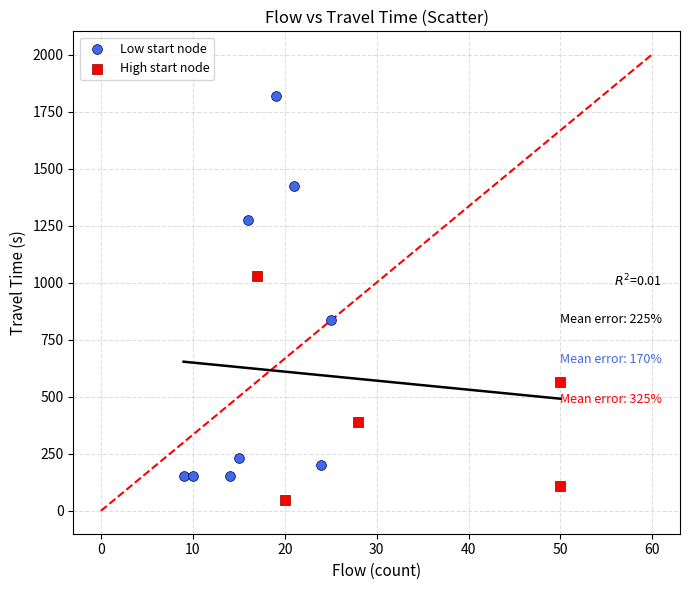

What are all the series names shown in the legend?

Low start node, High start node